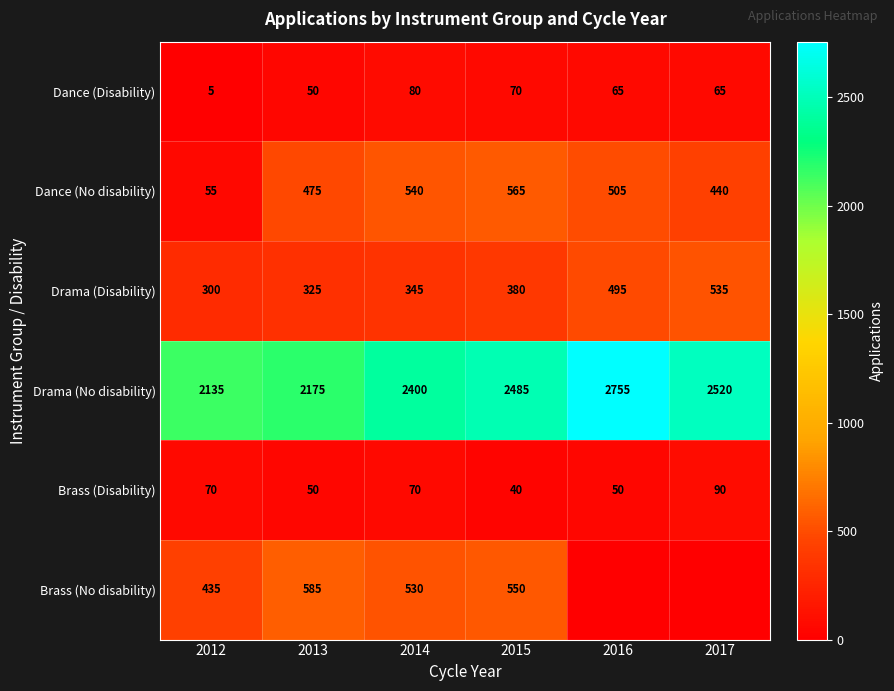

The value of Dance (Disability) at 2015 is 70. True or false?

True